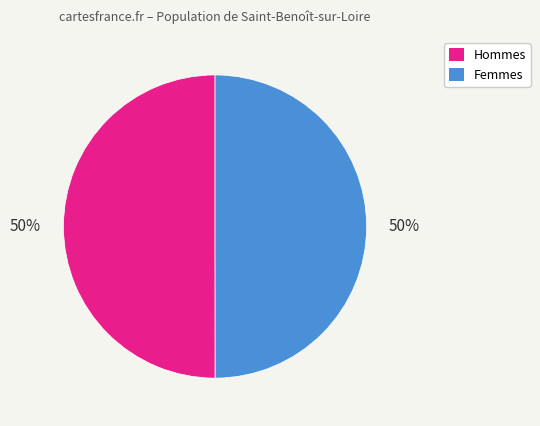

To the nearest percent, what is the average slice percentage?

50%